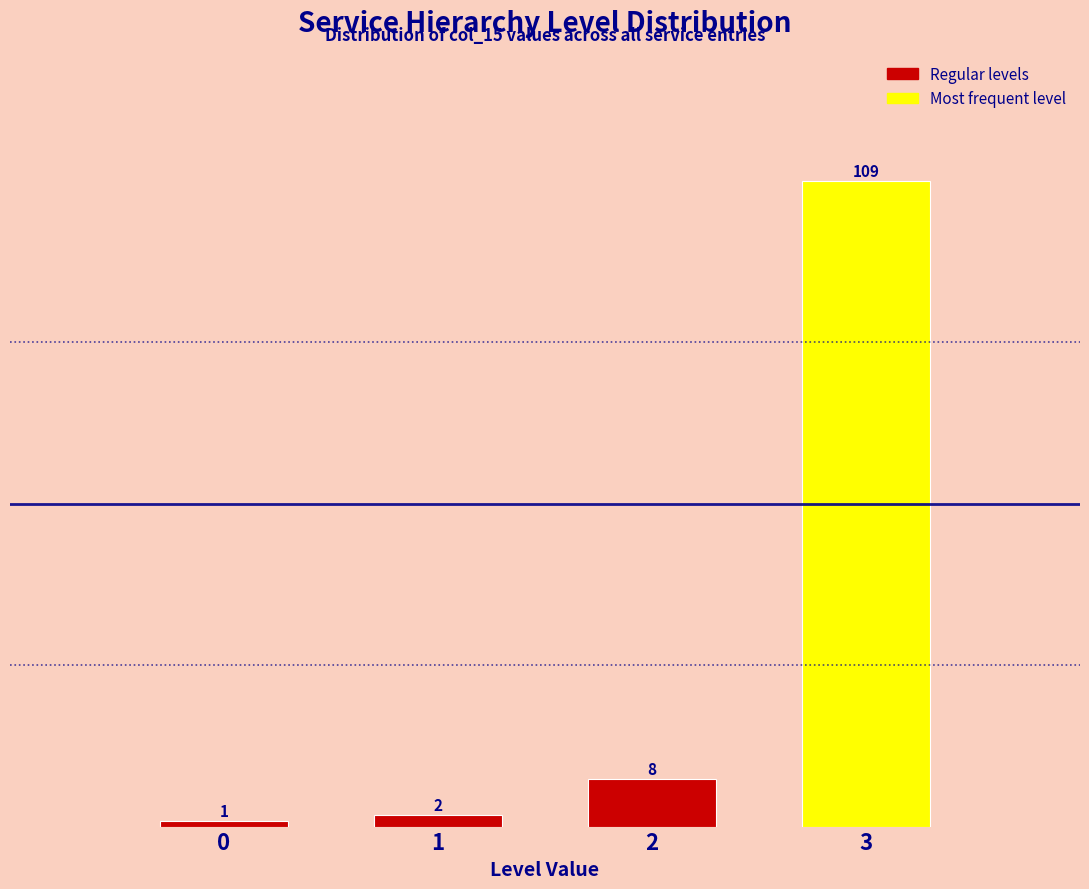

Reading left to right, what are all the values shown in this chart?

0=1	1=2	2=8	3=109